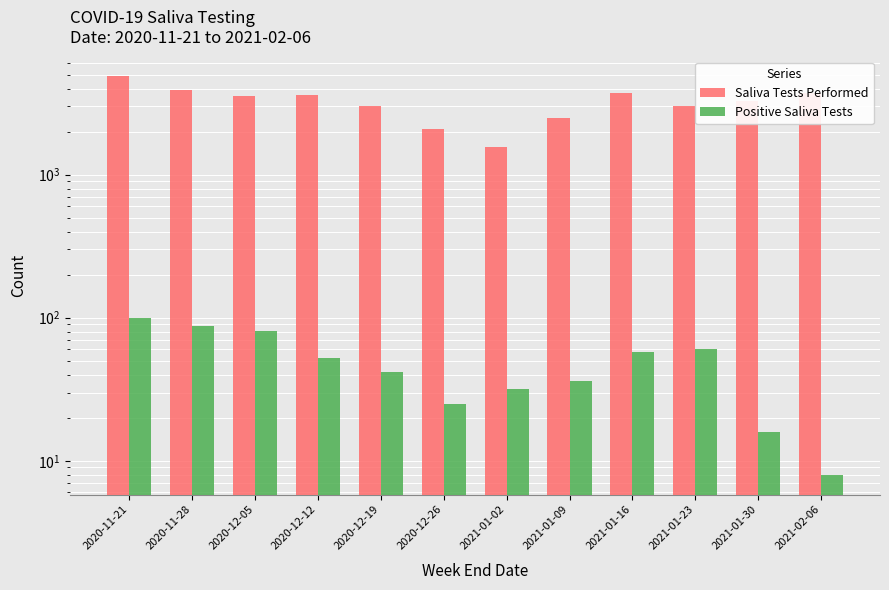

How many distinct data groups are displayed?

2